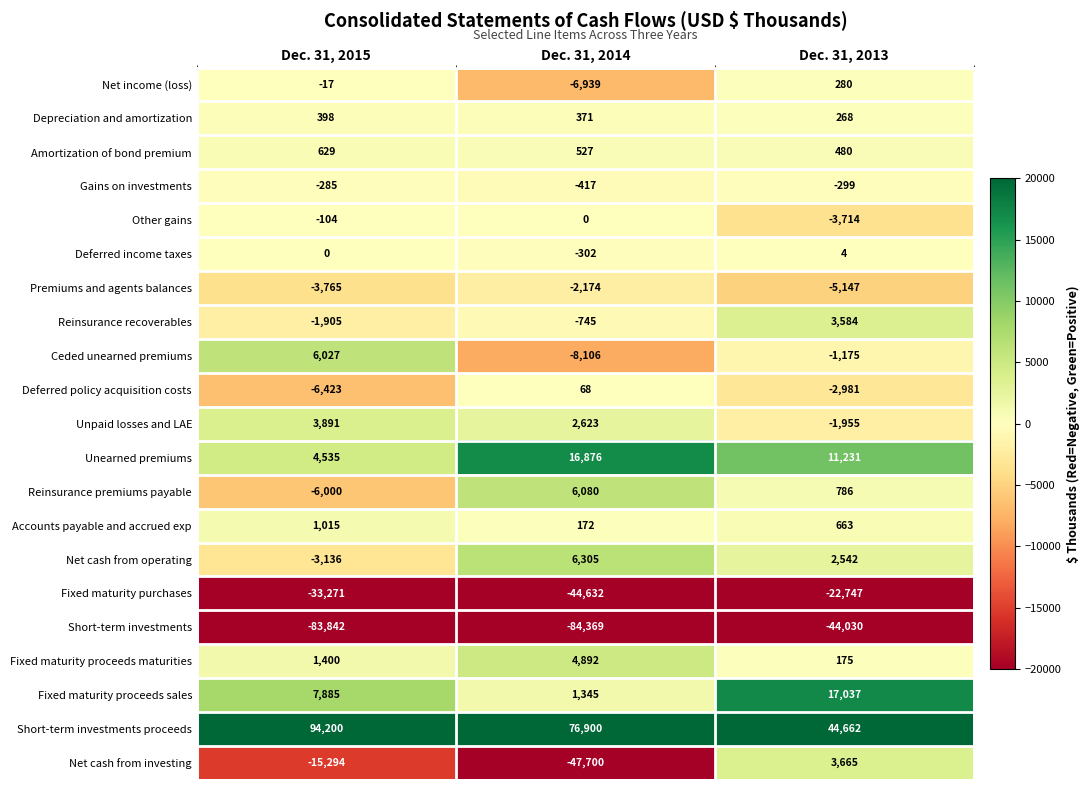

How many data points does each series have?

3